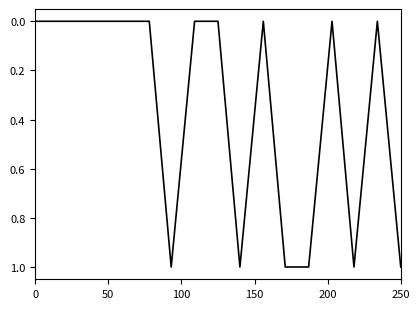

How many lines are shown in the chart?

1